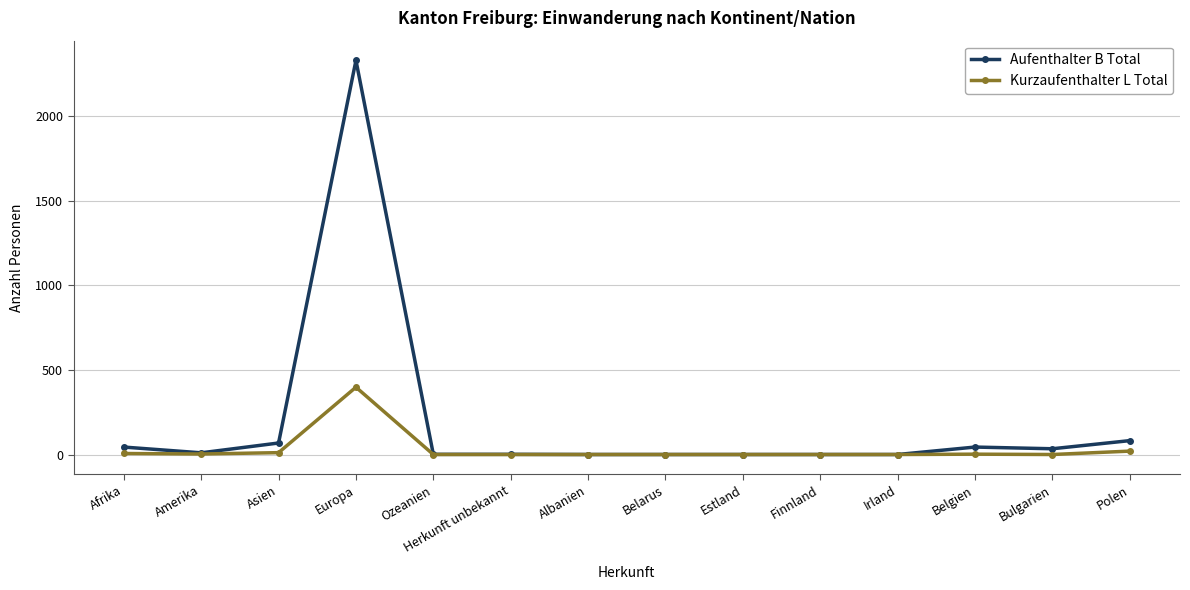

Is it true that Kurzaufenthalter L Total equals 0 at Belarus?

True